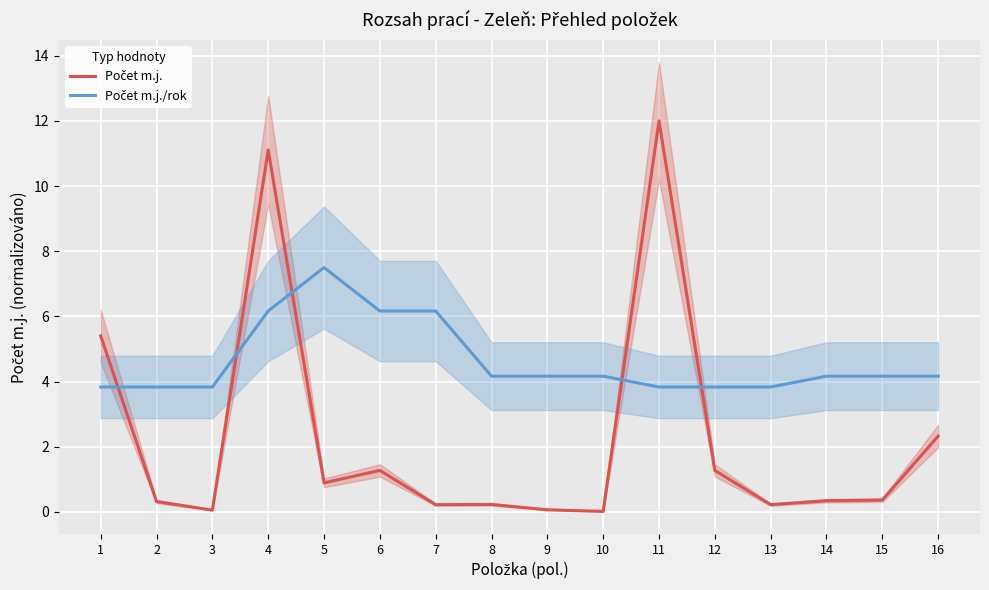

What are all the series names shown in the legend?

Počet m.j., Počet m.j./rok